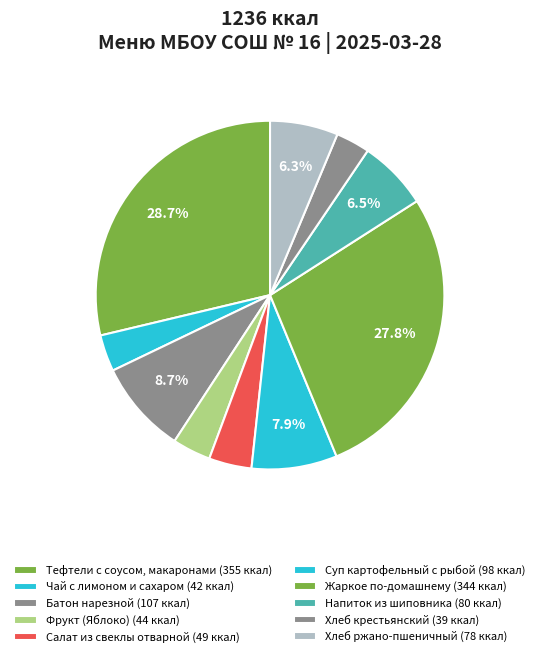

How many slices are in this pie chart?

10